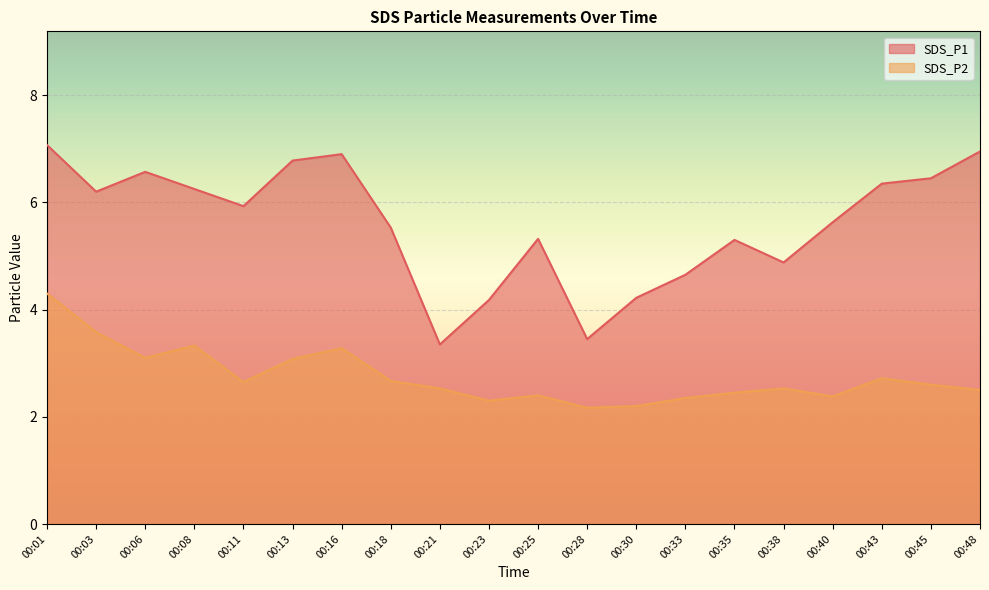

In SDS_P2, how many points are lower than both neighbors (excluding endpoints)?

5